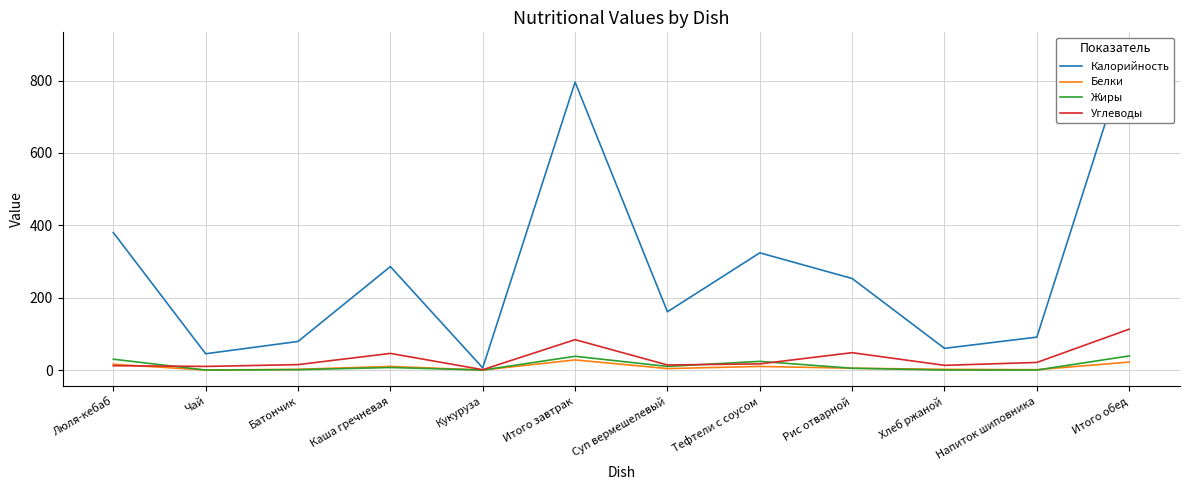

How many series are shown in this chart?

4